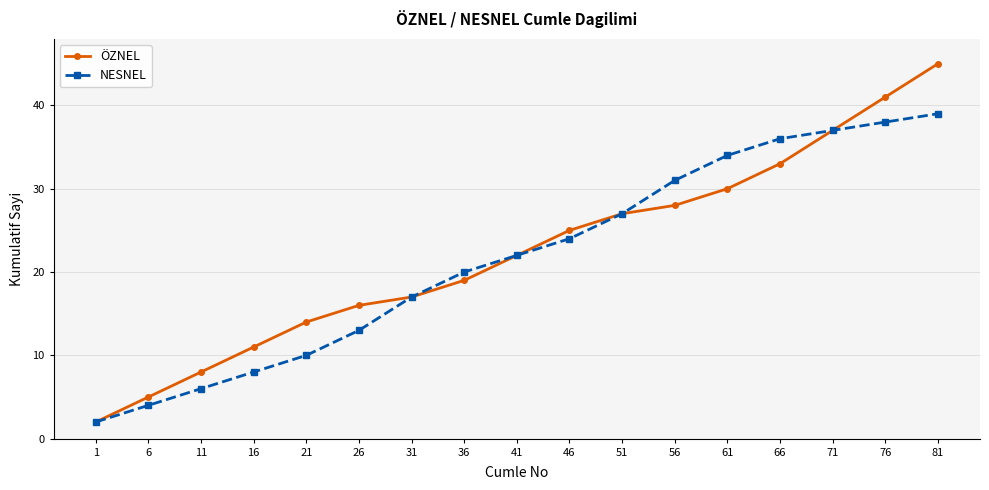

What is the total value across all series at 76?

79